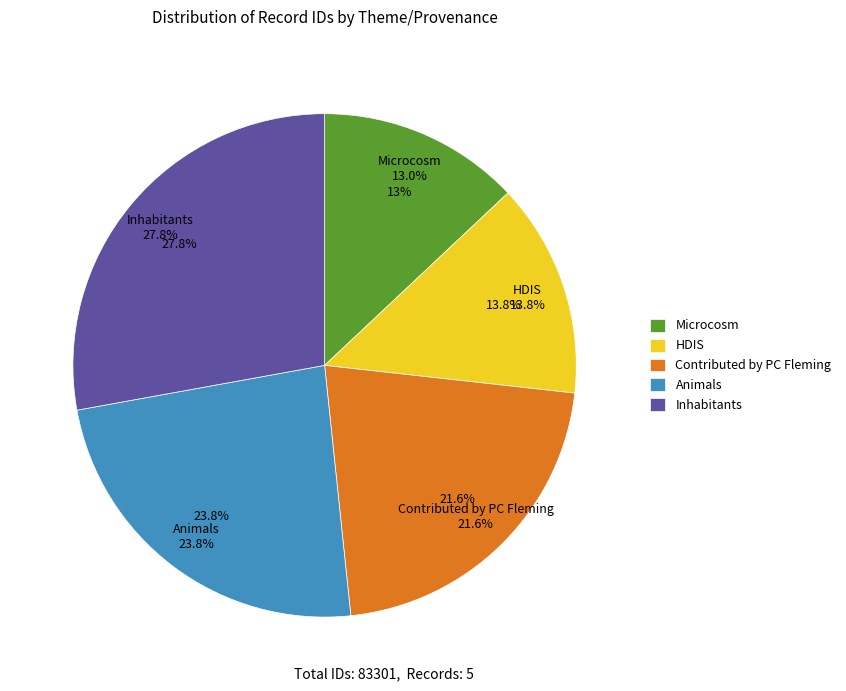

What is the change in value from HDIS to Inhabitants?

+11728